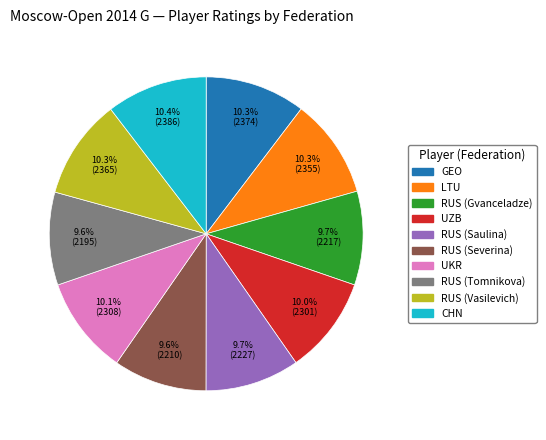

Is there a majority slice in this chart?

No